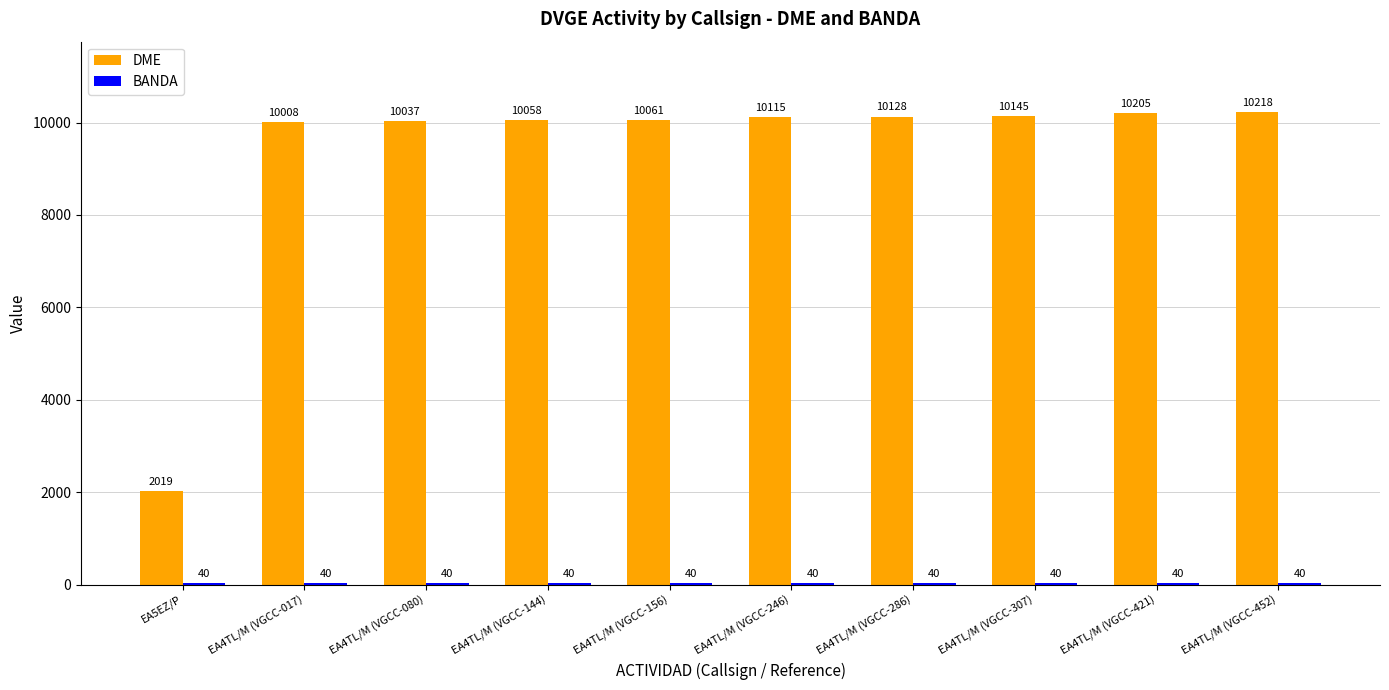

Rank the categories by DME value from lowest to highest.

EA5EZ/P, EA4TL/M (VGCC-017), EA4TL/M (VGCC-080), EA4TL/M (VGCC-144), EA4TL/M (VGCC-156), EA4TL/M (VGCC-246), EA4TL/M (VGCC-286), EA4TL/M (VGCC-307), EA4TL/M (VGCC-421), EA4TL/M (VGCC-452)